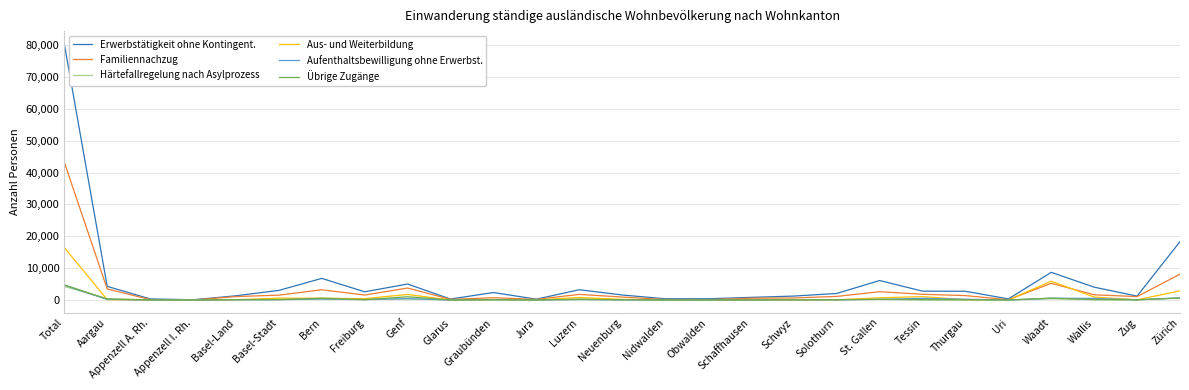

What is the difference between the maximum and minimum values in the Aus- und Weiterbildung series?

16493